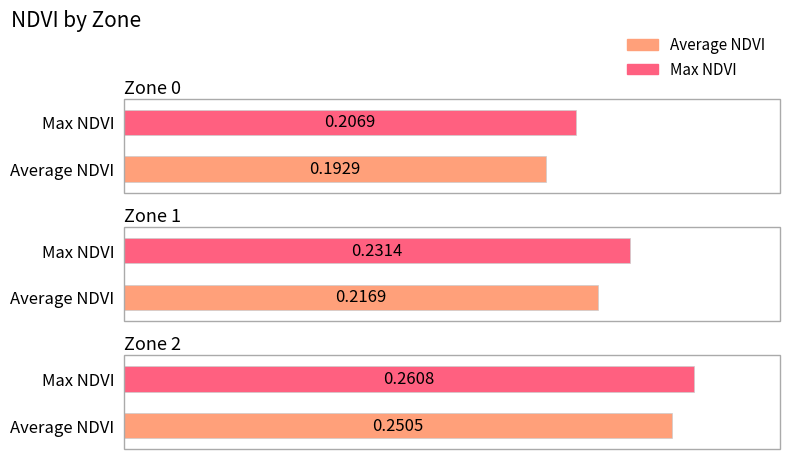

Reading right to left, what are all the values shown in this chart?

Average NDVI: Zone 2=0.3	Zone 1=0.2	Zone 0=0.2
Max NDVI: Zone 2=0.3	Zone 1=0.2	Zone 0=0.2